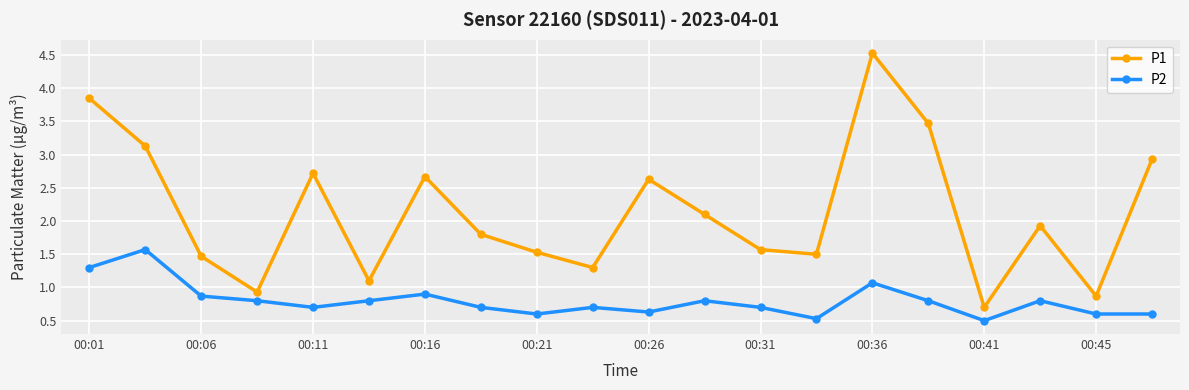

How many data points in P1 are less than 1?

3